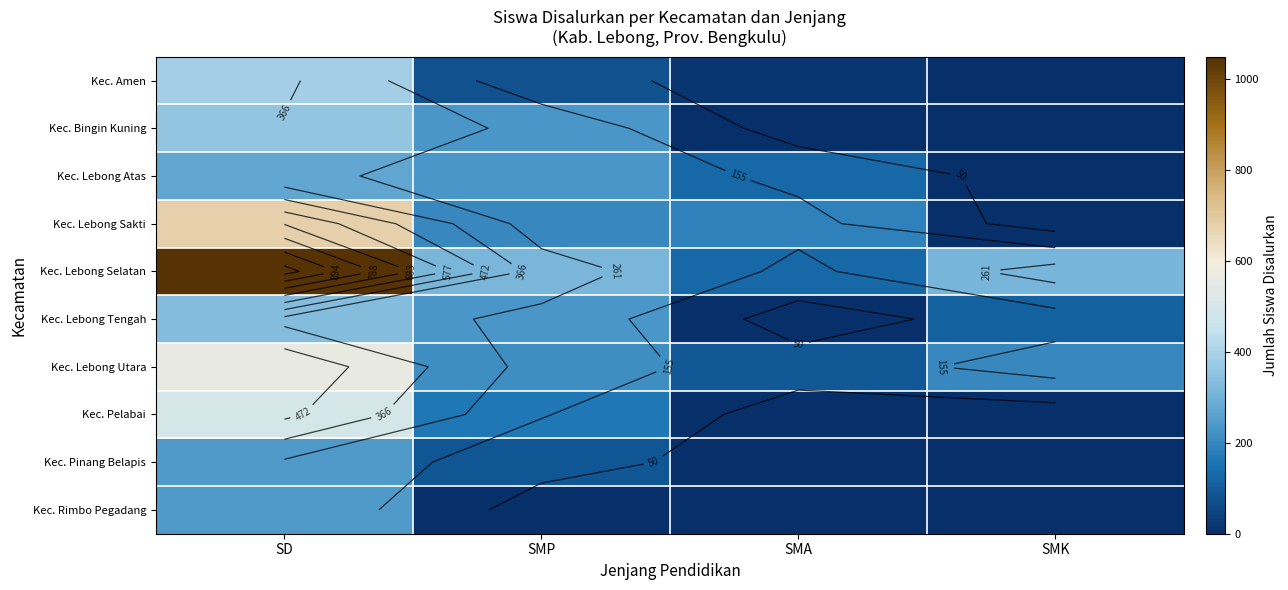

Count the number of data series in this chart.

10